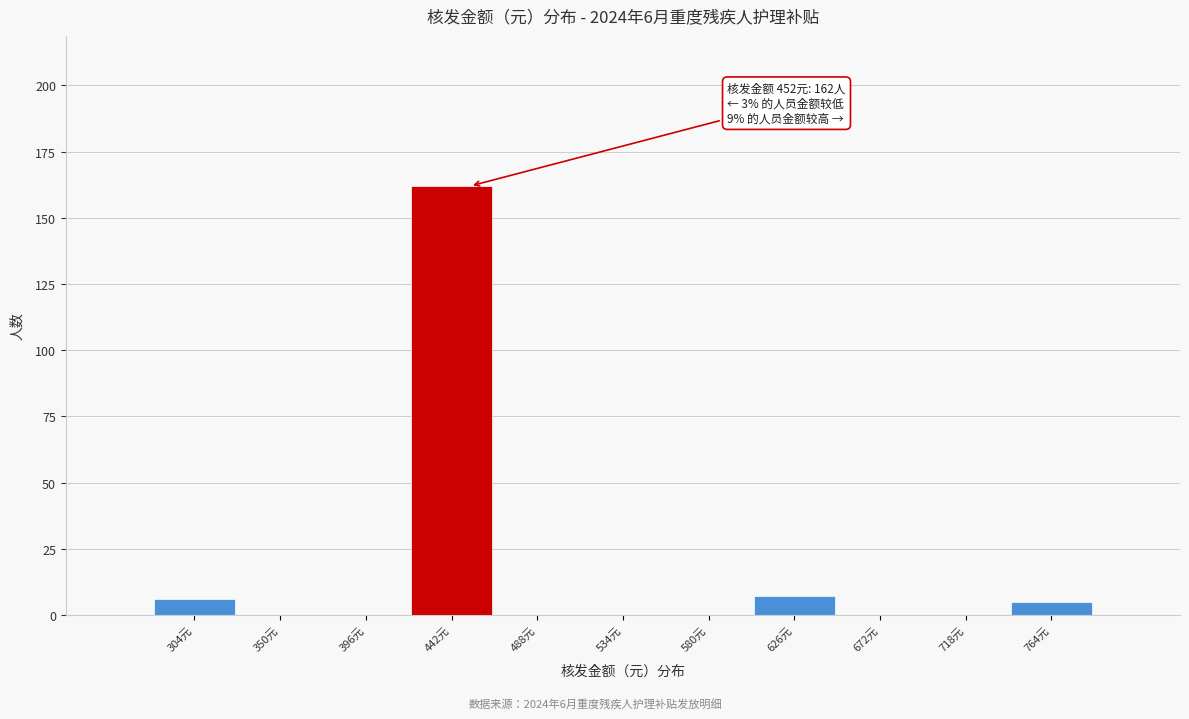

Which range on the x-axis has the tallest bar?

419 to 465